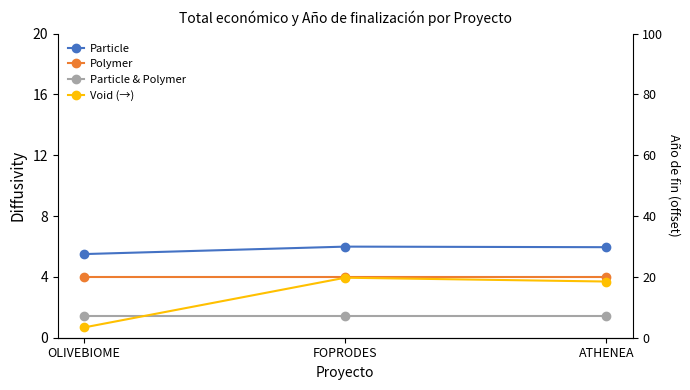

Is the value of Particle at ATHENEA greater than the value of Void (→) at FOPRODES?

No